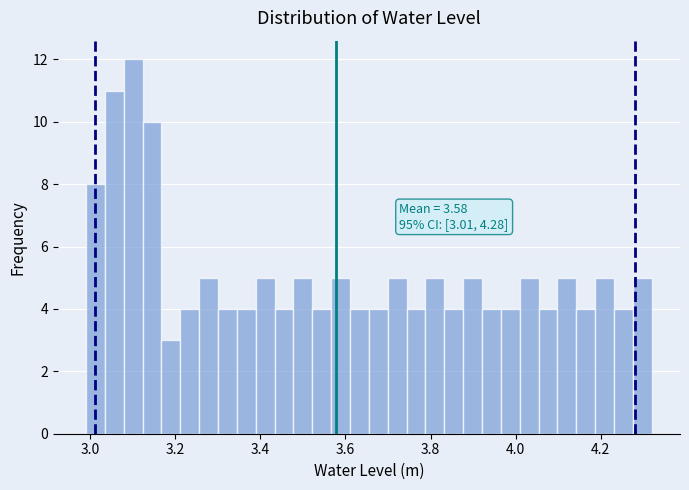

Read against the x-axis, roughly where is the centre of the tallest bar?

3.10